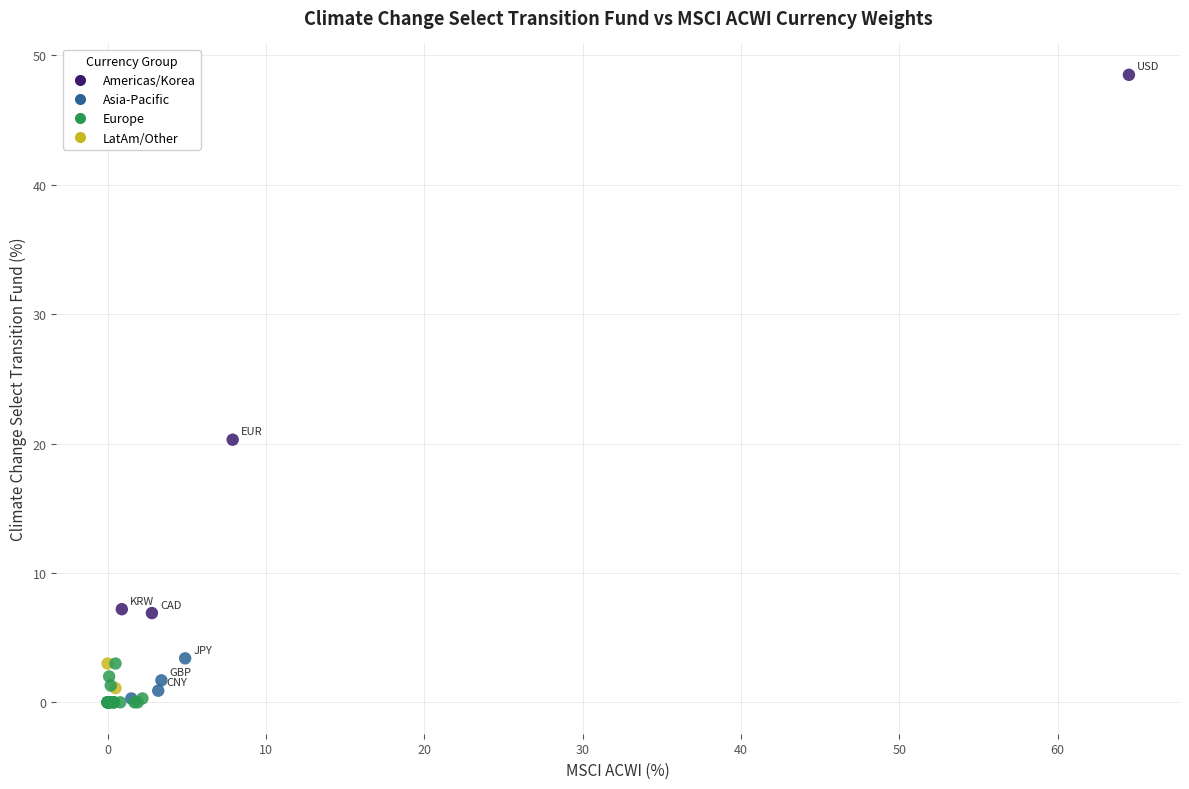

What Y value in the scatter plot is closest to 24?

20.3